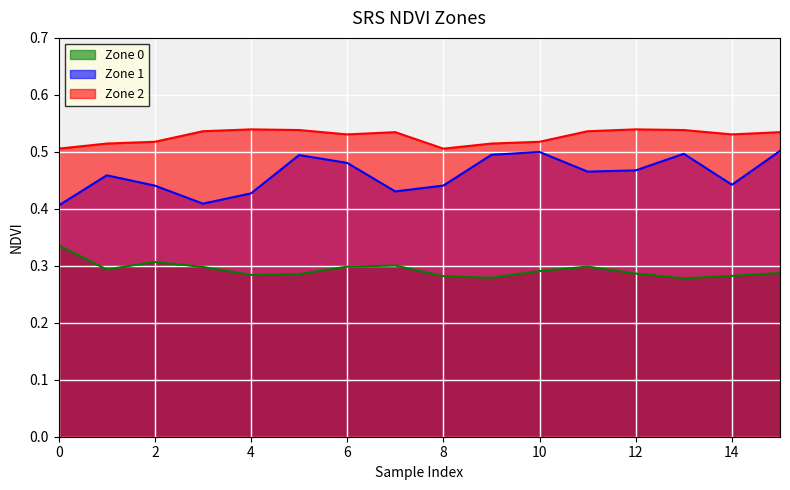

How many lines are shown in the chart?

3